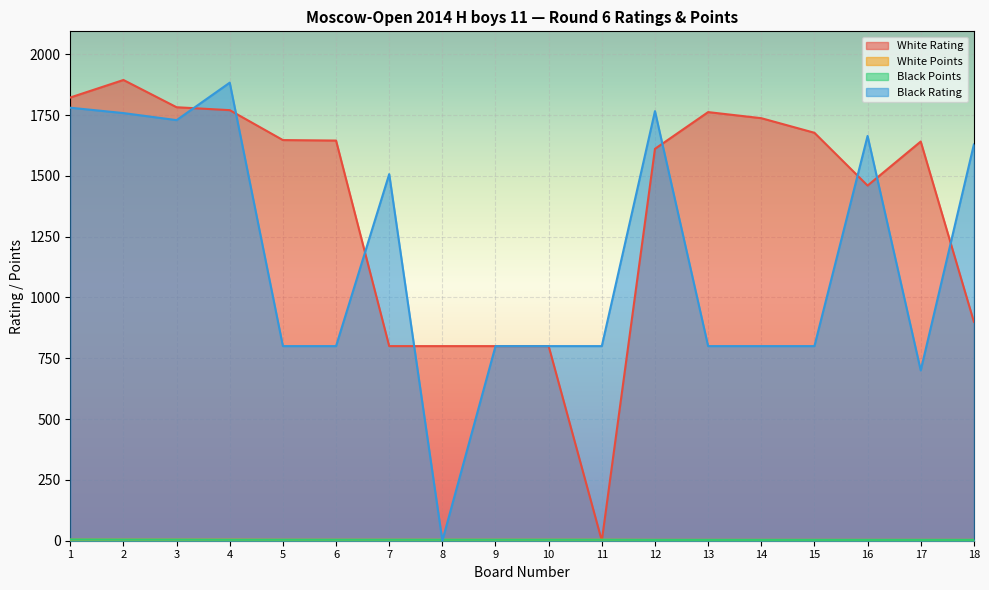

What is the difference between the Black Points values at 16 and 6?

0.5